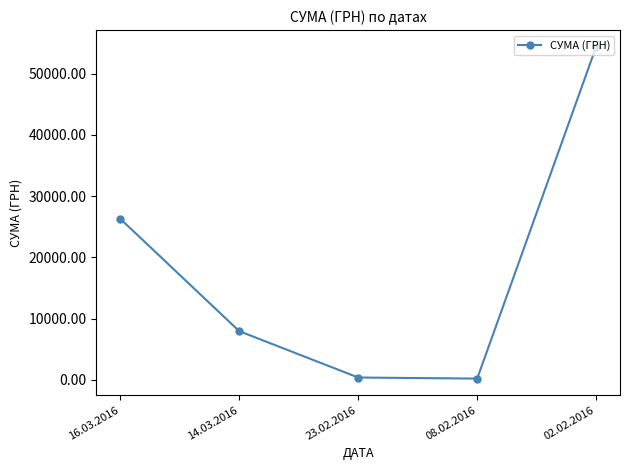

True or false: the data has more than 1 interior local peaks.

False